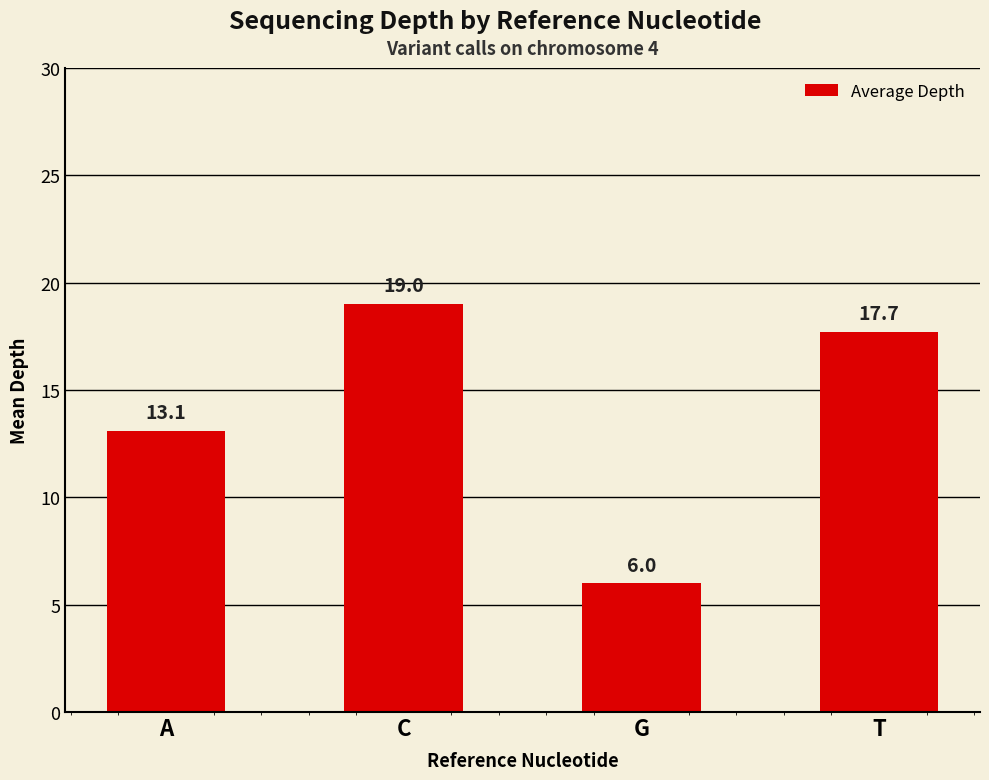

Reading left to right, list all the values displayed in this chart.

13.1	19.0	6.0	17.7